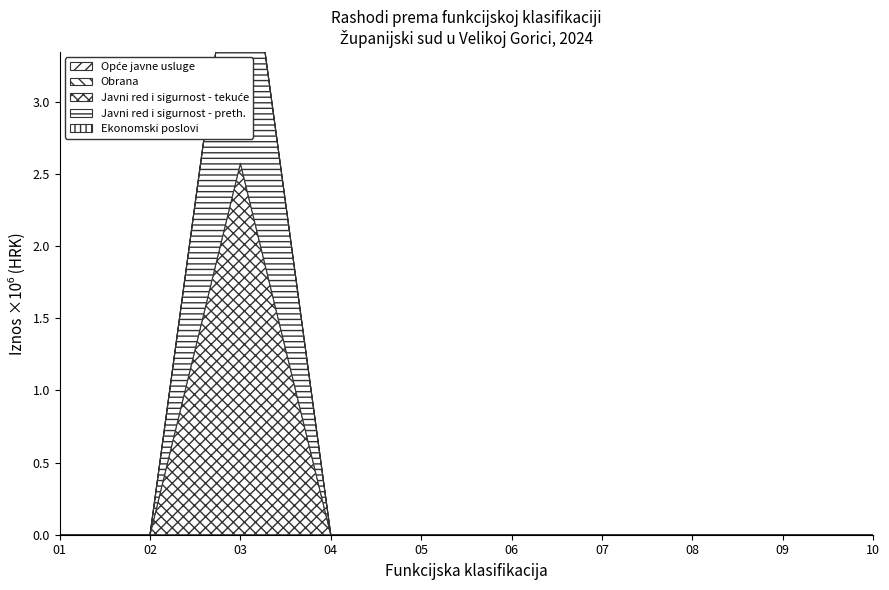

What is the maximum value shown in the chart?

2572854.4